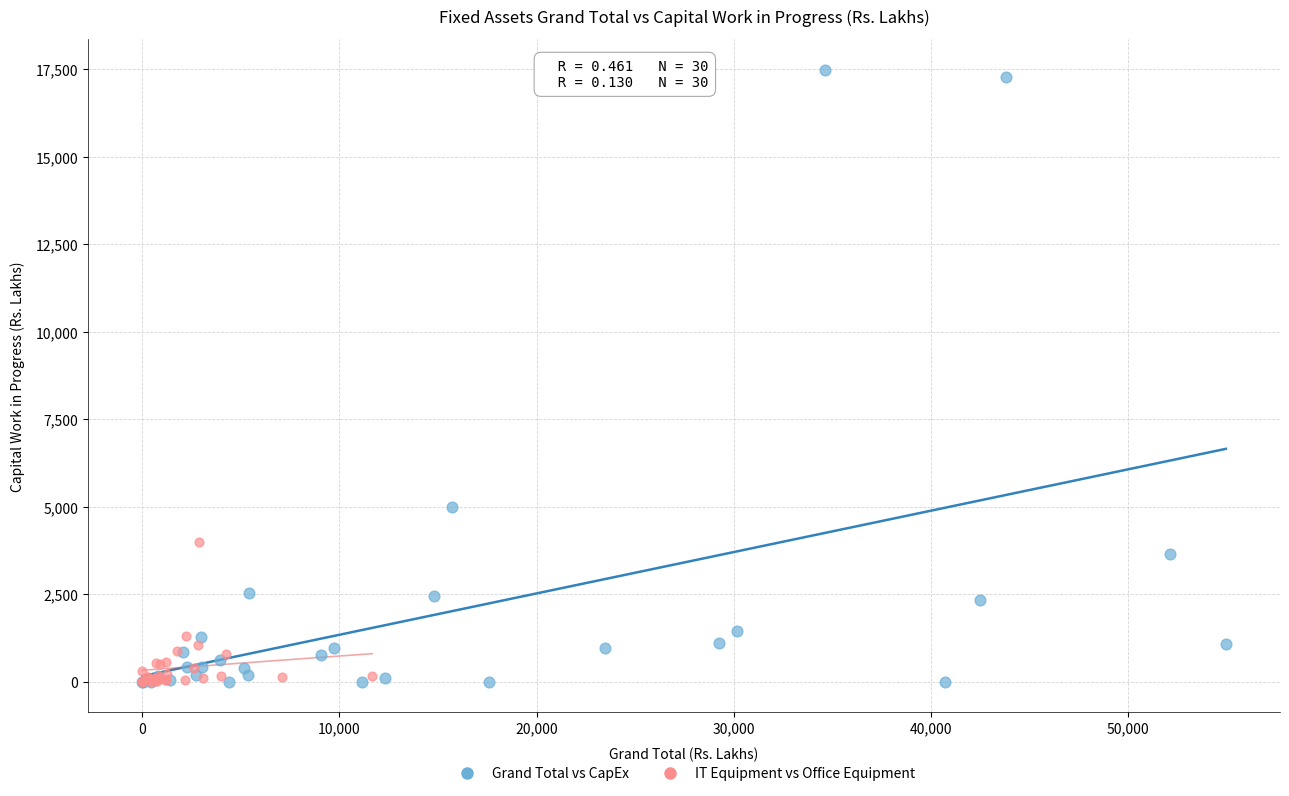

What are all the series names shown in the legend?

Grand Total vs CapEx, IT Equipment vs Office Equipment